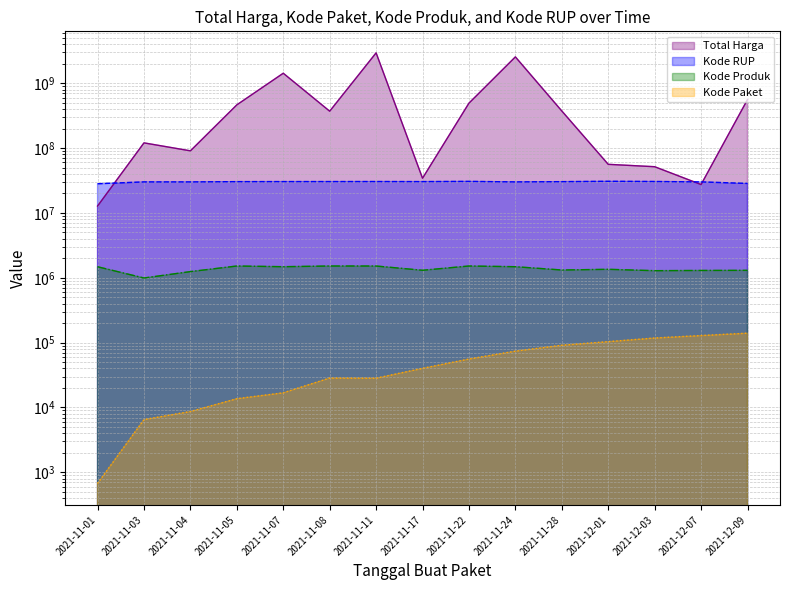

What is the value of the Kode RUP point at the 12th from the left?

30745112